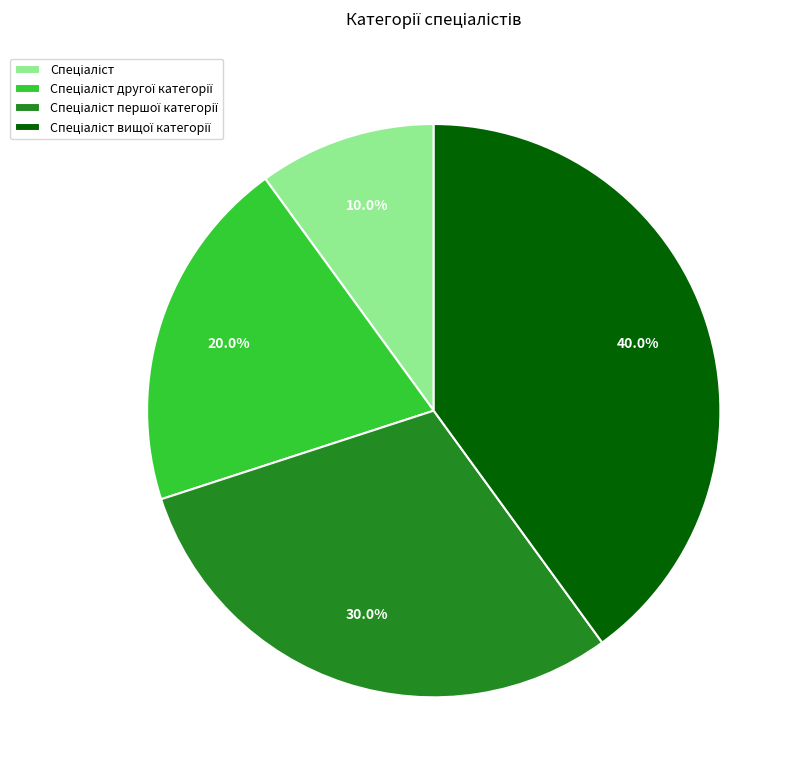

Is there a majority slice in this chart?

No